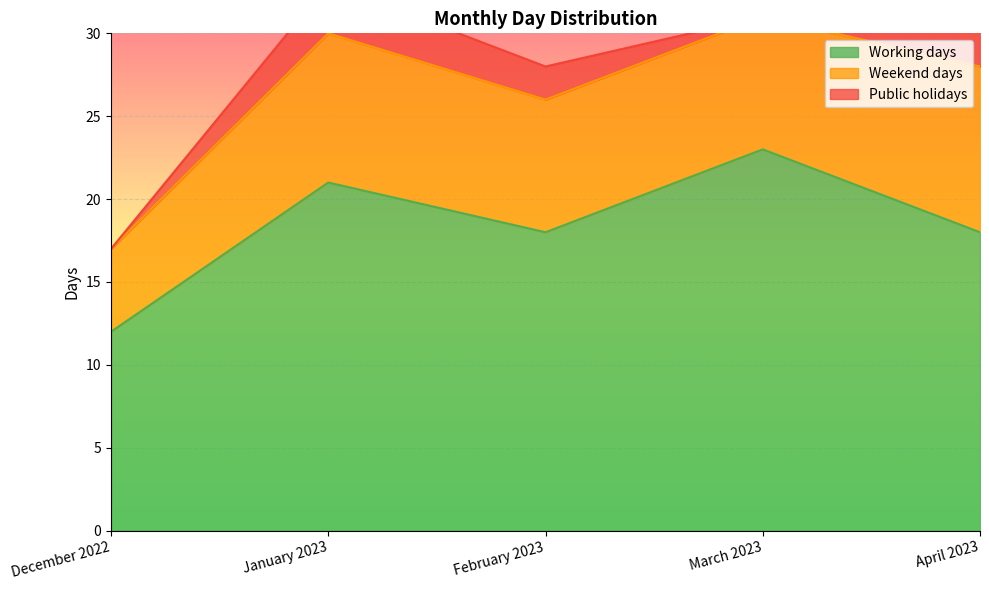

At which category does Weekend days reach its first local peak?

January 2023